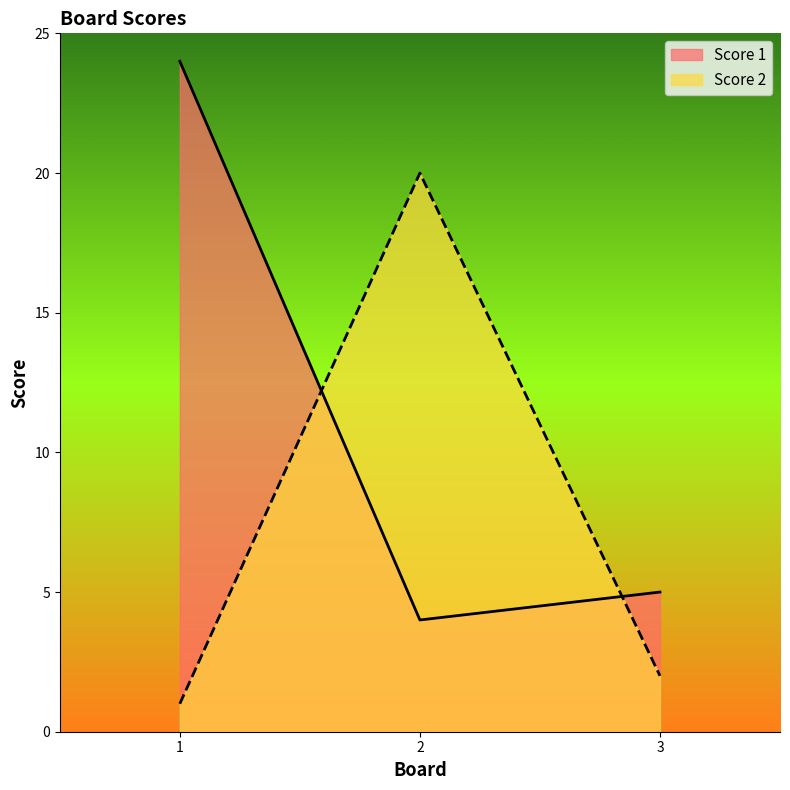

Reading left to right, list all the values displayed in this chart.

Score 1: 1=24	2=4	3=5
Score 2: 1=1	2=20	3=2